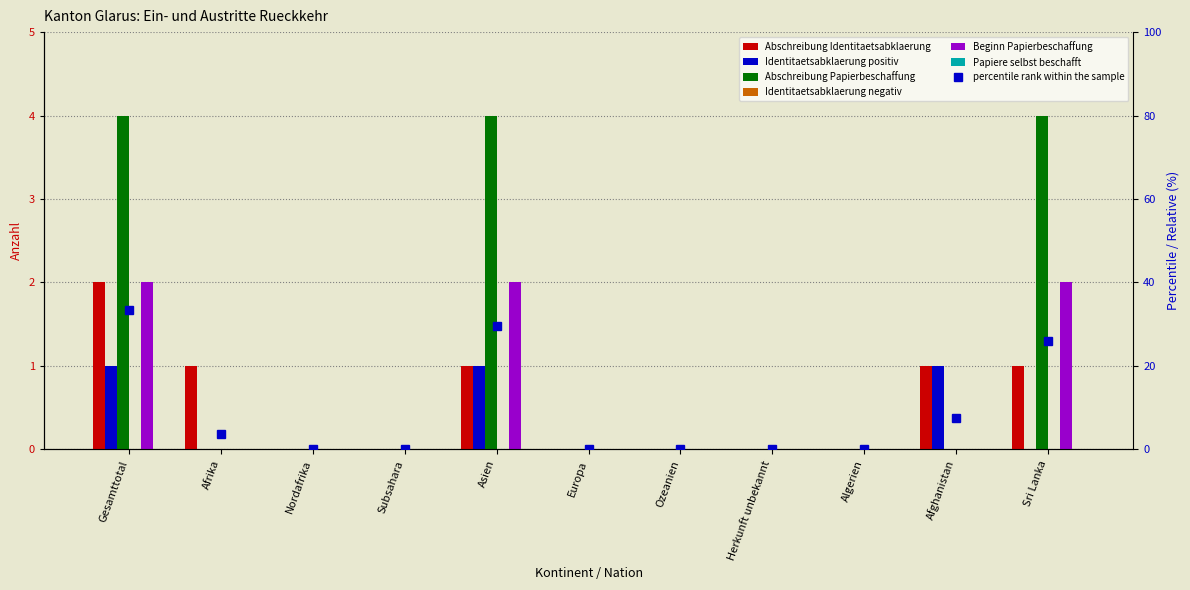

What is the difference between the second highest and second lowest values in the Identitaetsabklaerung positiv series?

1